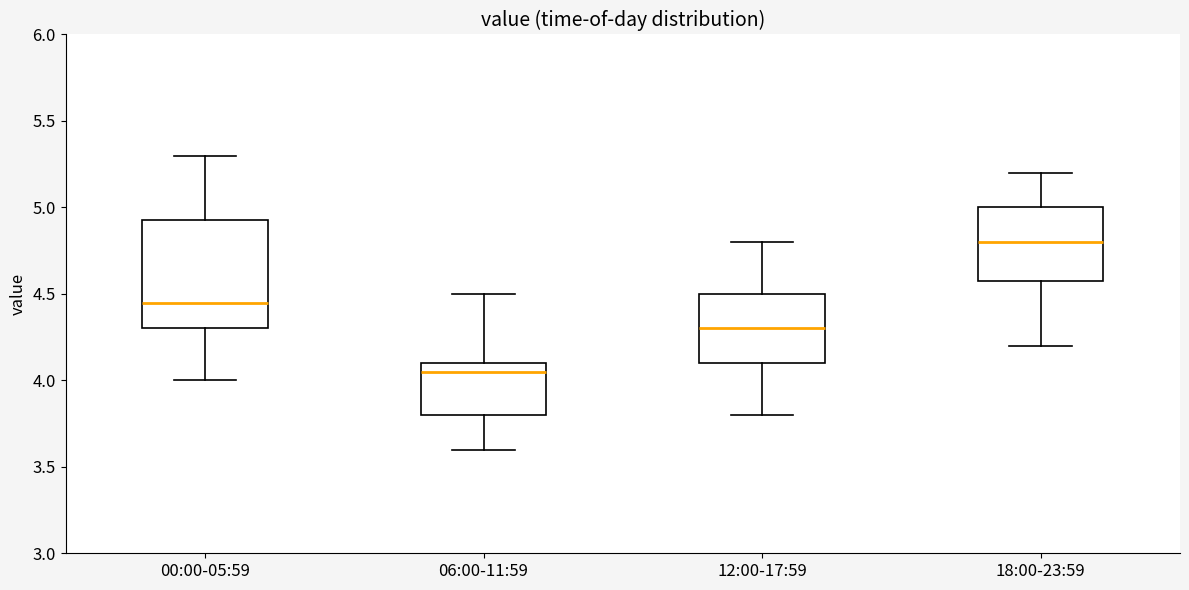

Reading left to right, transcribe this box plot: for each box, give where its median line is, the range the box spans, and where its two whiskers end, as read against the y-axis. The values are not printed on the chart, so give them approximately, as read against the axis.

00:00-05:59: median 4.45, box 4.30 to 4.95, whiskers 4.00 to 5.30
06:00-11:59: median 4.05, box 3.80 to 4.10, whiskers 3.60 to 4.50
12:00-17:59: median 4.30, box 4.10 to 4.50, whiskers 3.80 to 4.80
18:00-23:59: median 4.80, box 4.60 to 5.00, whiskers 4.20 to 5.20